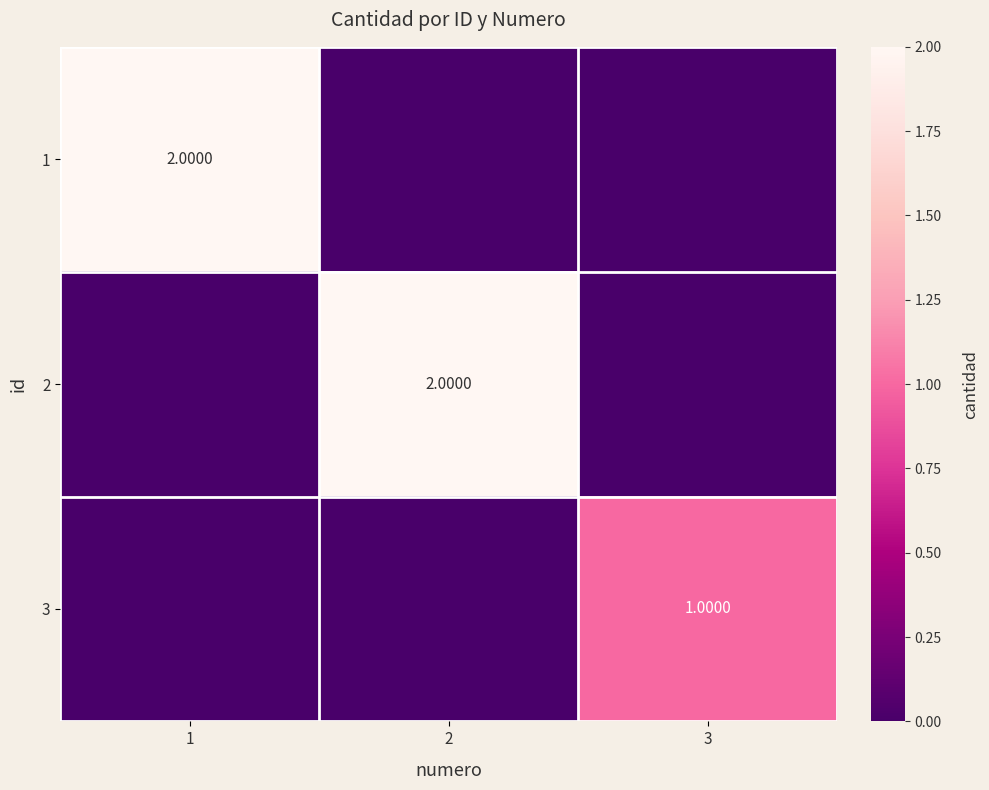

Which category has the lowest value across all series?

2